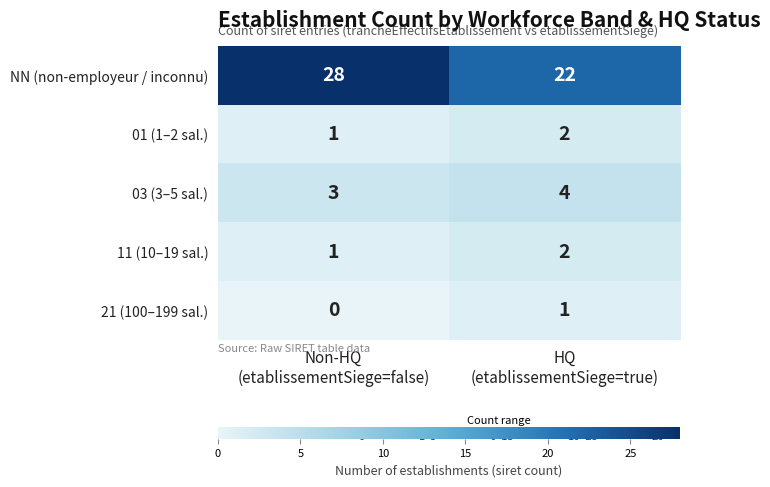

Which series has the widest spread of values?

NN (non-employeur / inconnu)